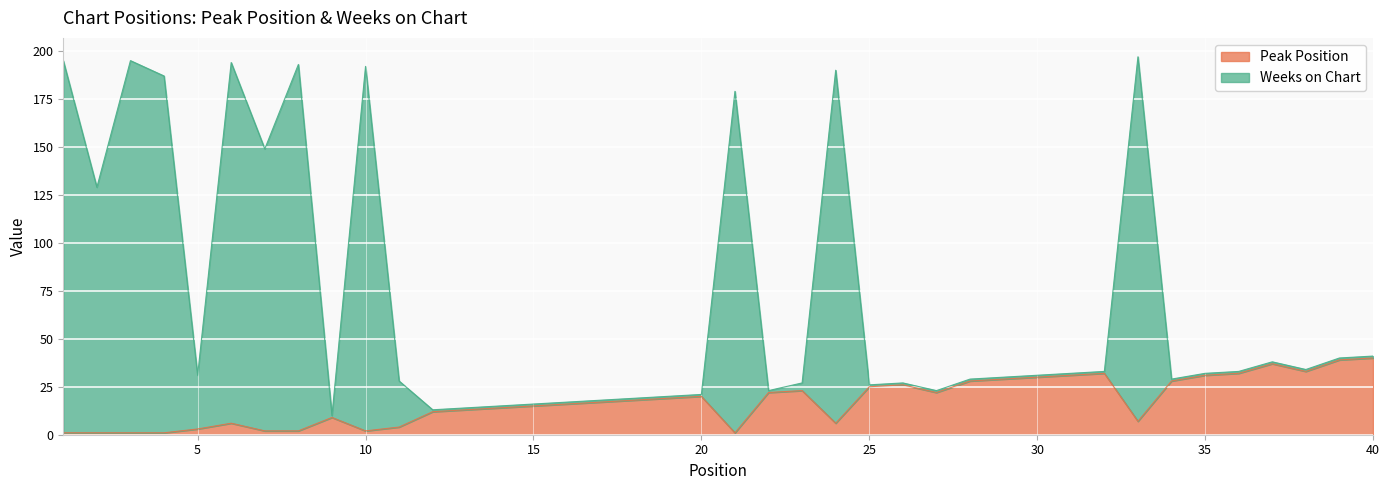

What is the maximum value shown in the chart?

197